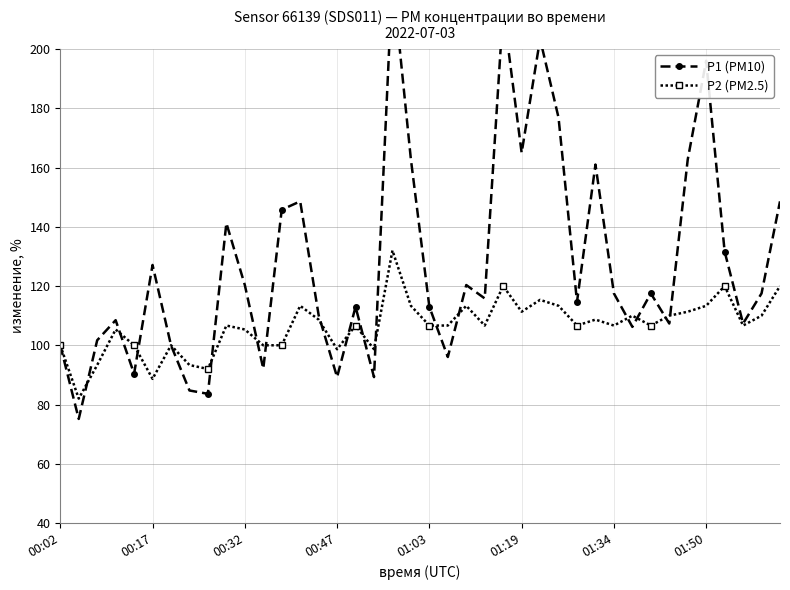

What value does the P2 (PM2.5) series have at 9?

106.7